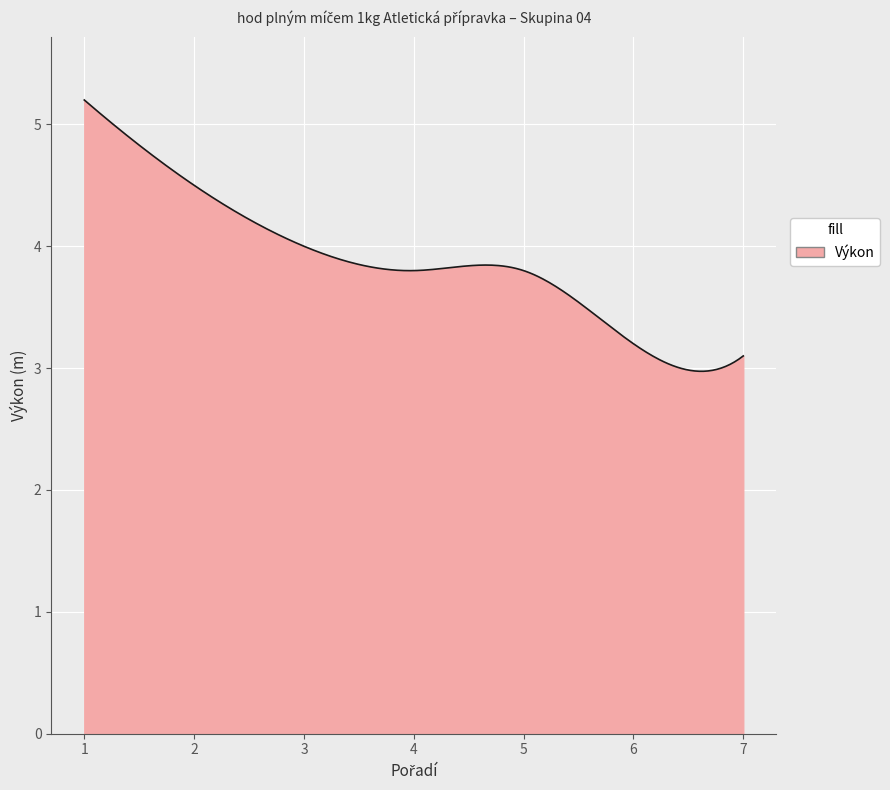

What is the difference between the maximum and minimum values?

2.2